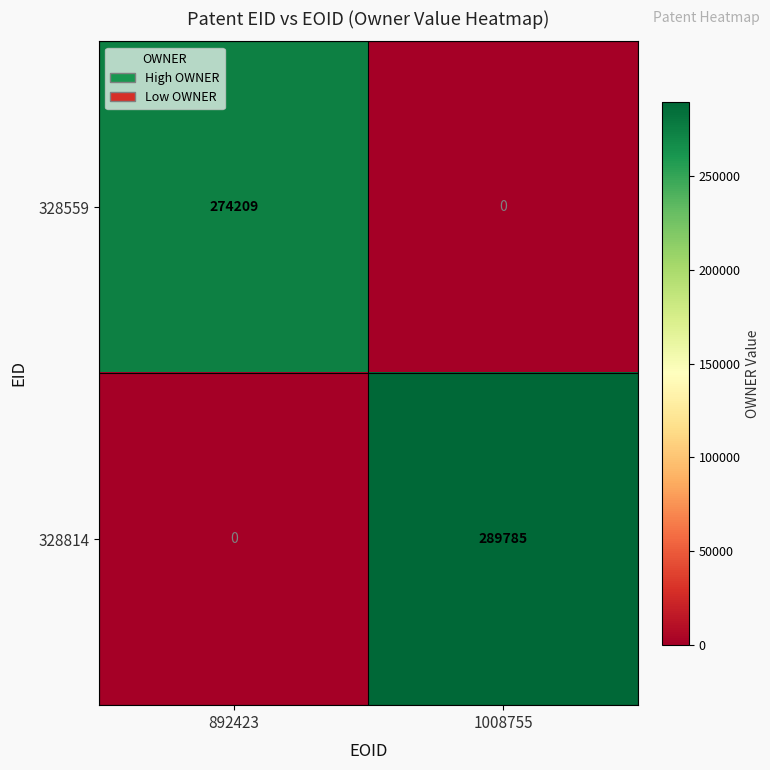

How many data points in 328559 are less than 274209?

1